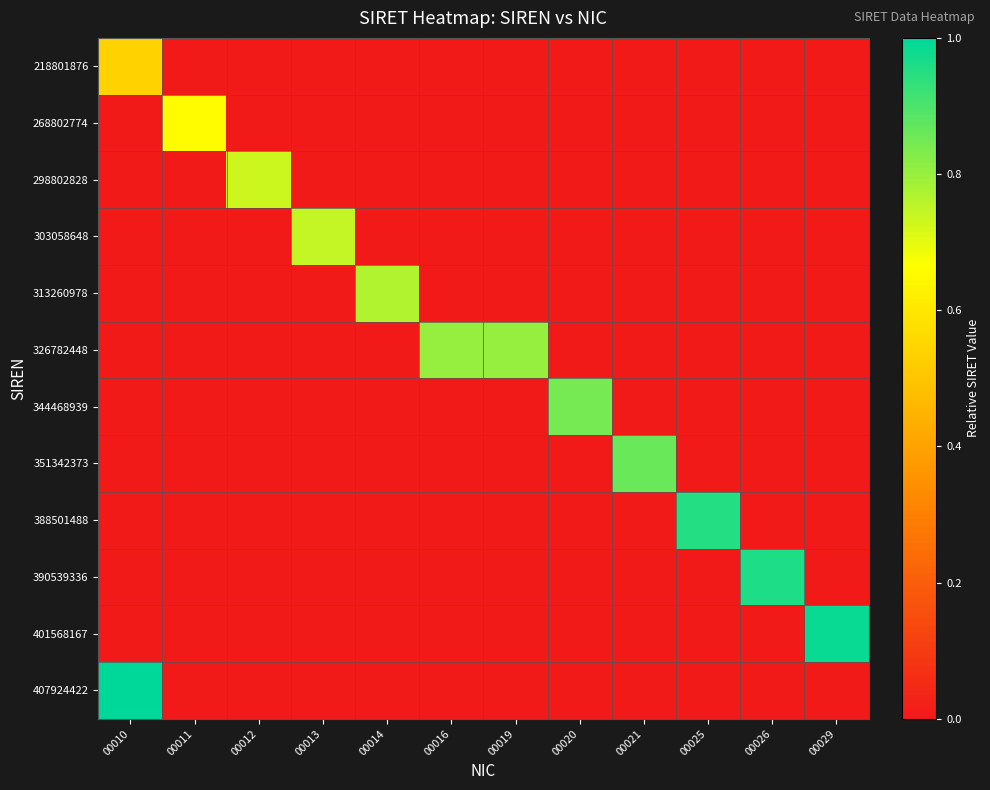

Reading left to right, what are all the values shown in this chart?

218801876: 00010=0.5	00011=0.0	00012=0.0	00013=0.0	00014=0.0	00016=0.0	00019=0.0	00020=0.0	00021=0.0	00025=0.0	00026=0.0	00029=0.0
268802774: 00010=0.0	00011=0.7	00012=0.0	00013=0.0	00014=0.0	00016=0.0	00019=0.0	00020=0.0	00021=0.0	00025=0.0	00026=0.0	00029=0.0
298802828: 00010=0.0	00011=0.0	00012=0.7	00013=0.0	00014=0.0	00016=0.0	00019=0.0	00020=0.0	00021=0.0	00025=0.0	00026=0.0	00029=0.0
303058648: 00010=0.0	00011=0.0	00012=0.0	00013=0.7	00014=0.0	00016=0.0	00019=0.0	00020=0.0	00021=0.0	00025=0.0	00026=0.0	00029=0.0
313260978: 00010=0.0	00011=0.0	00012=0.0	00013=0.0	00014=0.8	00016=0.0	00019=0.0	00020=0.0	00021=0.0	00025=0.0	00026=0.0	00029=0.0
326782448: 00010=0.0	00011=0.0	00012=0.0	00013=0.0	00014=0.0	00016=0.8	00019=0.8	00020=0.0	00021=0.0	00025=0.0	00026=0.0	00029=0.0
344468939: 00010=0.0	00011=0.0	00012=0.0	00013=0.0	00014=0.0	00016=0.0	00019=0.0	00020=0.8	00021=0.0	00025=0.0	00026=0.0	00029=0.0
351342373: 00010=0.0	00011=0.0	00012=0.0	00013=0.0	00014=0.0	00016=0.0	00019=0.0	00020=0.0	00021=0.9	00025=0.0	00026=0.0	00029=0.0
388501488: 00010=0.0	00011=0.0	00012=0.0	00013=0.0	00014=0.0	00016=0.0	00019=0.0	00020=0.0	00021=0.0	00025=1.0	00026=0.0	00029=0.0
390539336: 00010=0.0	00011=0.0	00012=0.0	00013=0.0	00014=0.0	00016=0.0	00019=0.0	00020=0.0	00021=0.0	00025=0.0	00026=1.0	00029=0.0
401568167: 00010=0.0	00011=0.0	00012=0.0	00013=0.0	00014=0.0	00016=0.0	00019=0.0	00020=0.0	00021=0.0	00025=0.0	00026=0.0	00029=1.0
407924422: 00010=1.0	00011=0.0	00012=0.0	00013=0.0	00014=0.0	00016=0.0	00019=0.0	00020=0.0	00021=0.0	00025=0.0	00026=0.0	00029=0.0